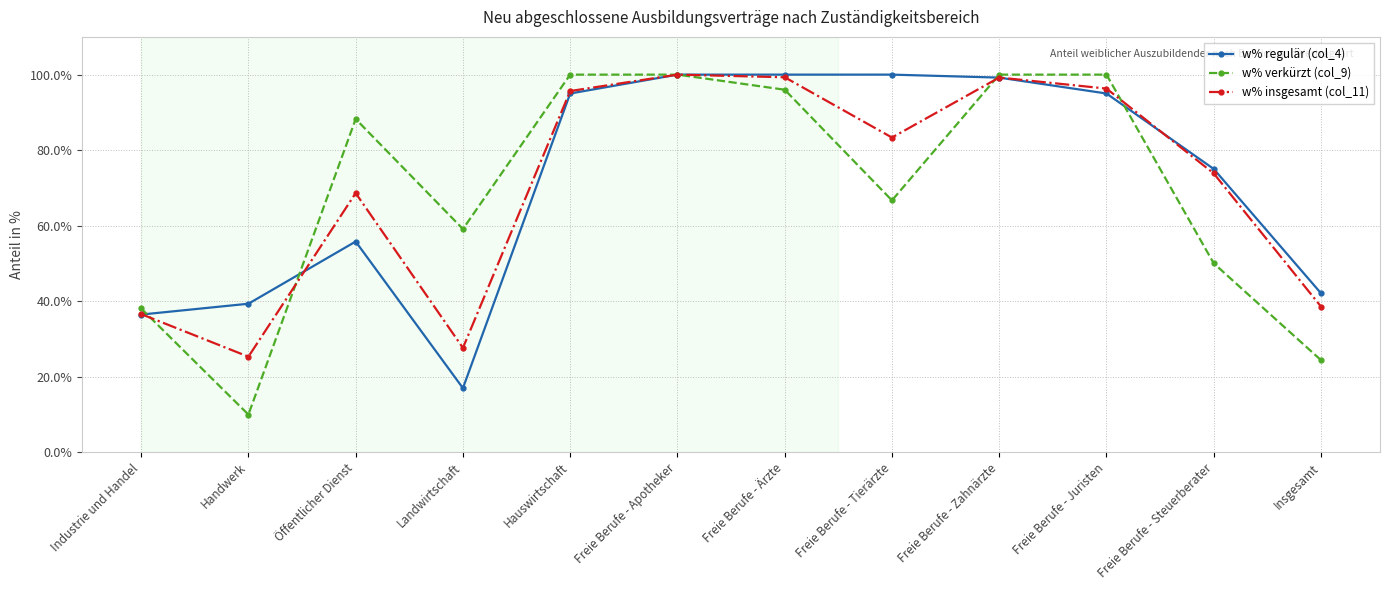

Which series has the largest range (max minus min)?

w% verkürzt (col_9)